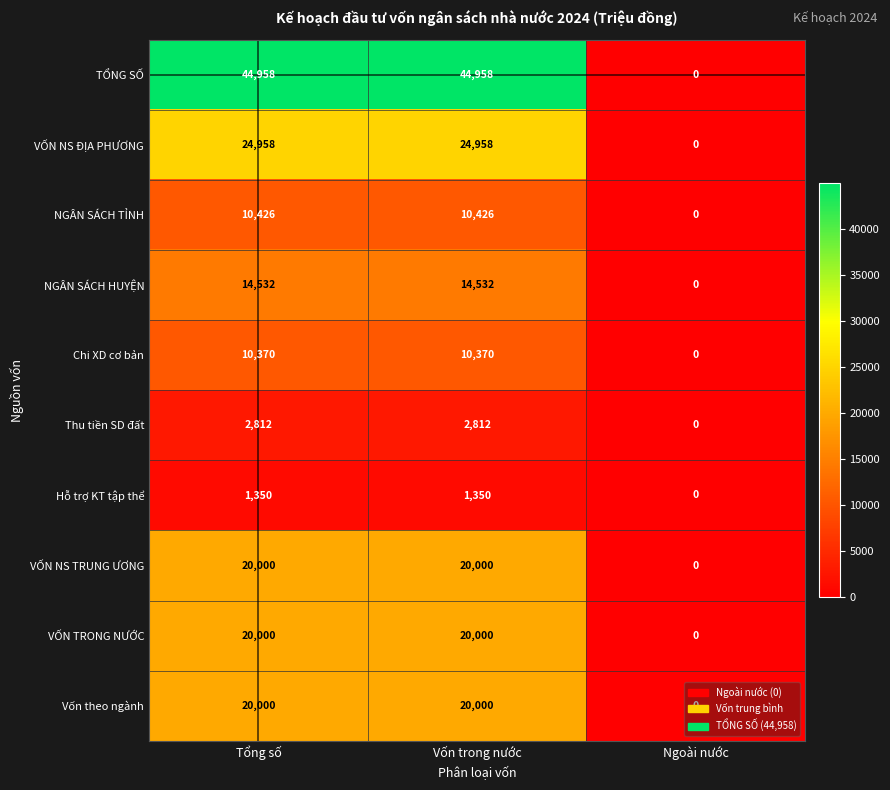

What is the greatest value displayed?

44958